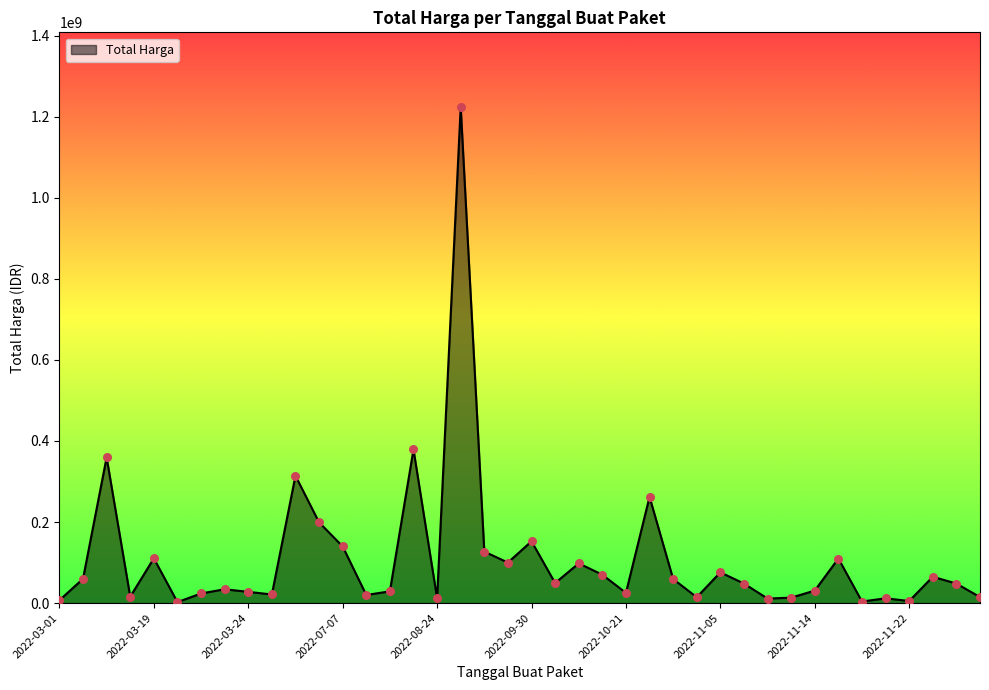

What is the greatest value displayed?

1224682000